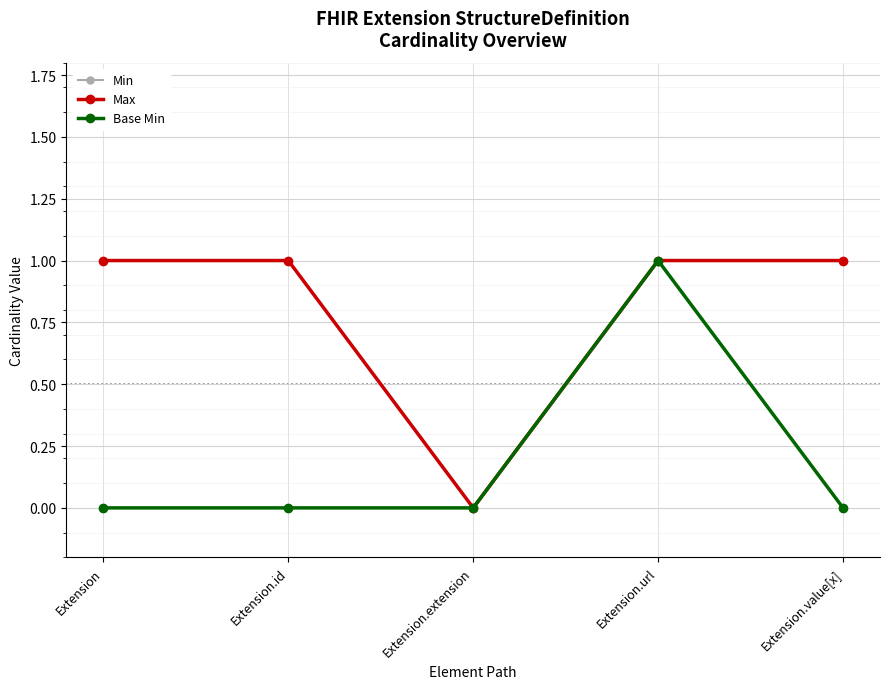

Reading left to right, transcribe all the data shown in this chart.

Min: Extension=0	Extension.id=0	Extension.extension=0	Extension.url=1	Extension.value[x]=1
Max: Extension=1	Extension.id=1	Extension.extension=0	Extension.url=1	Extension.value[x]=1
Base Min: Extension=0	Extension.id=0	Extension.extension=0	Extension.url=1	Extension.value[x]=0